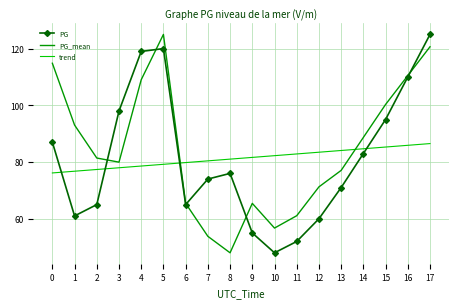

What is the average value of the trend series?

81.3